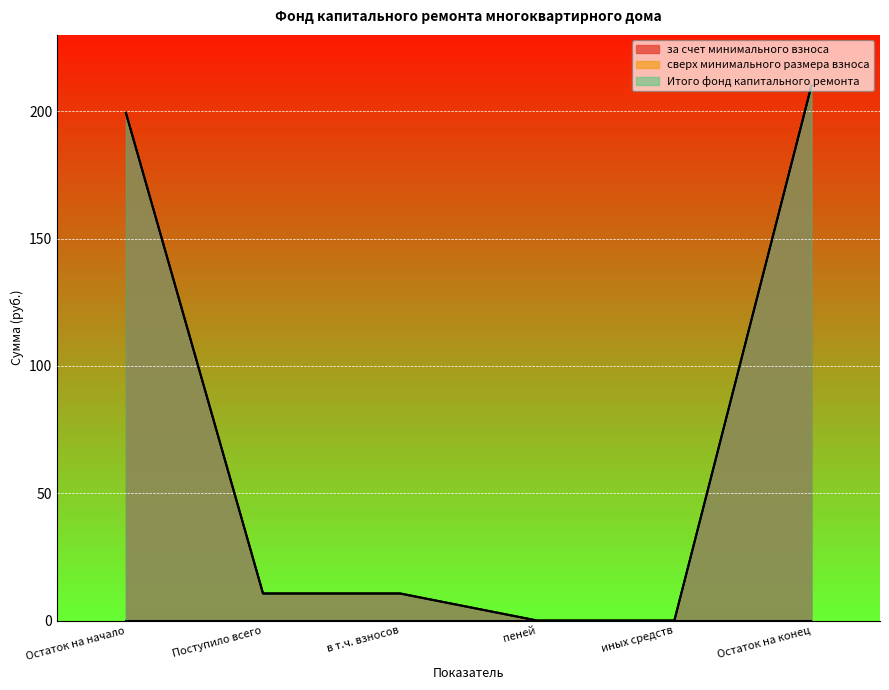

Reading left to right, what are all the values shown in this chart?

за счет минимального взноса: 199.4	10.6	10.6	0.0	0.0	210.0
Итого фонд капитального ремонта: 199.4	10.6	10.6	0.0	0.0	210.0